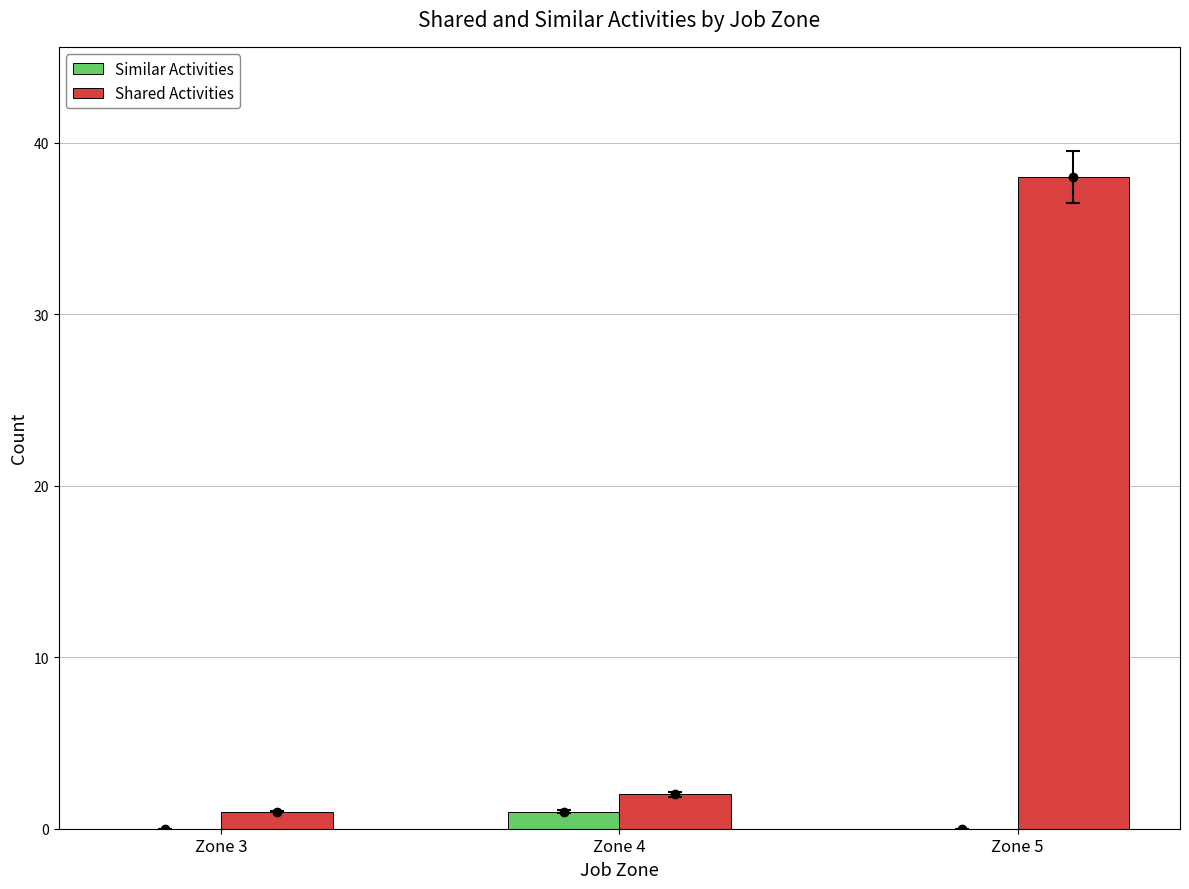

At which category is the sum across all series the highest?

Zone 5